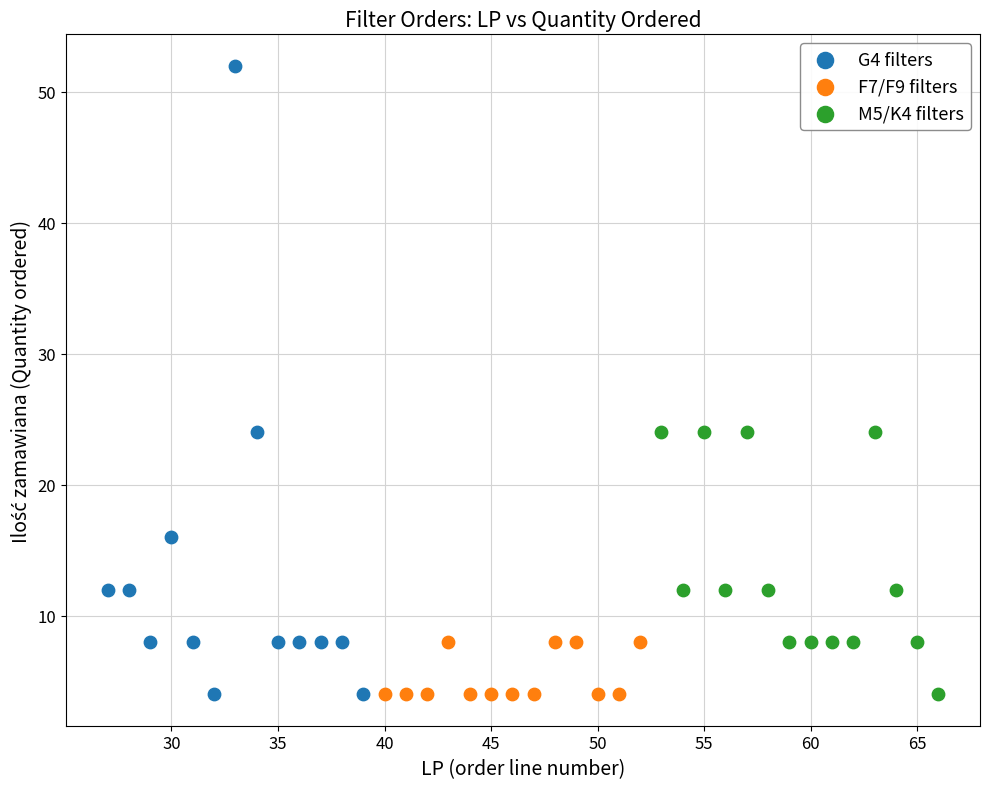

Which series contains the highest Y value?

G4 filters